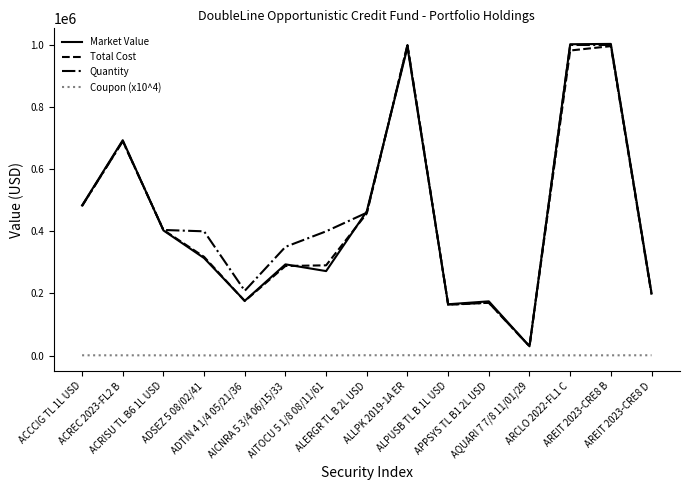

True or false: Coupon (x10^4) and Quantity cross at least once.

False